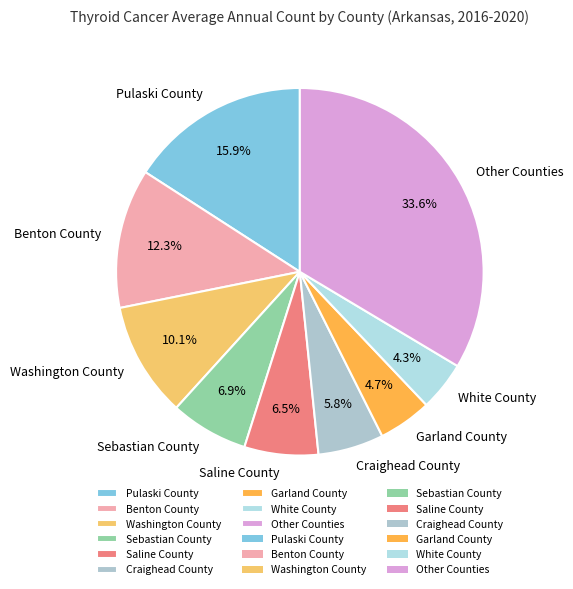

Is Saline County the majority of the pie?

No